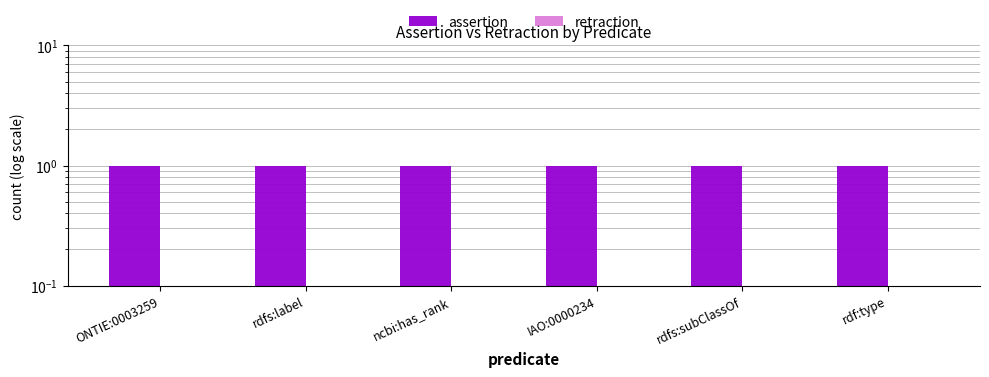

True or false: assertion has a value of 0 at ONTIE:0003259.

False